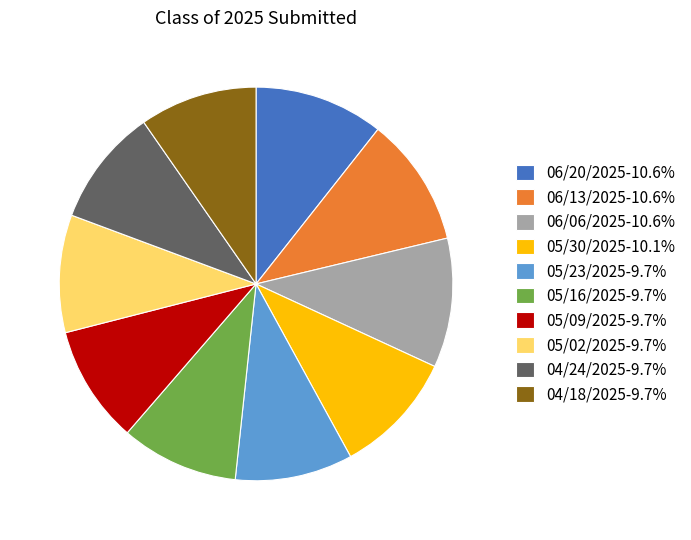

Is it true that 05/23/2025 is 10% of the pie?

True